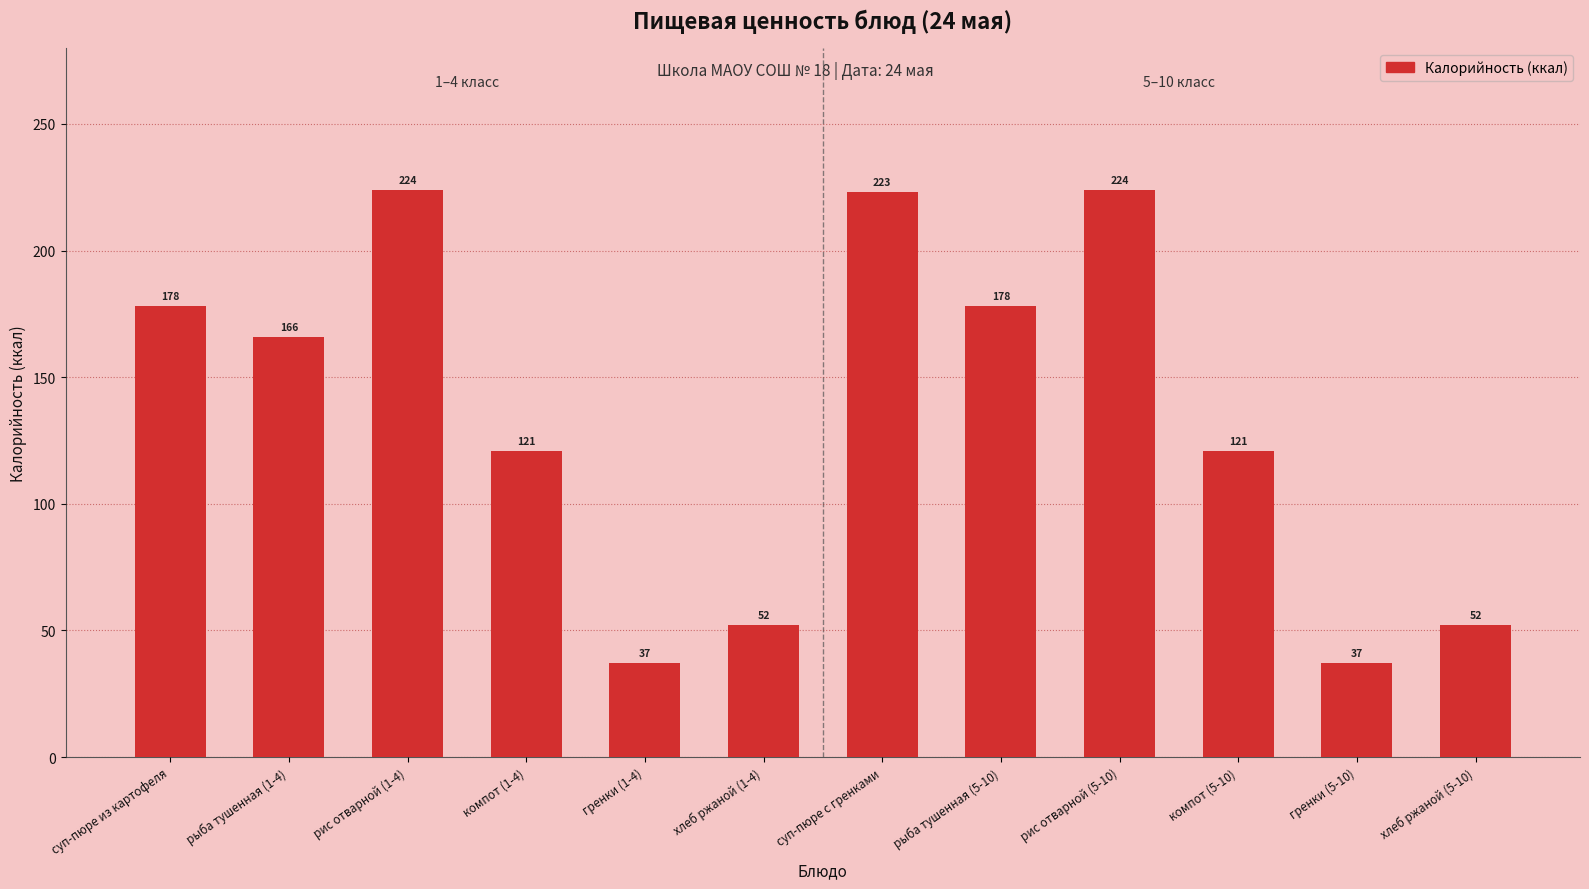

How many distinct data groups are displayed?

1